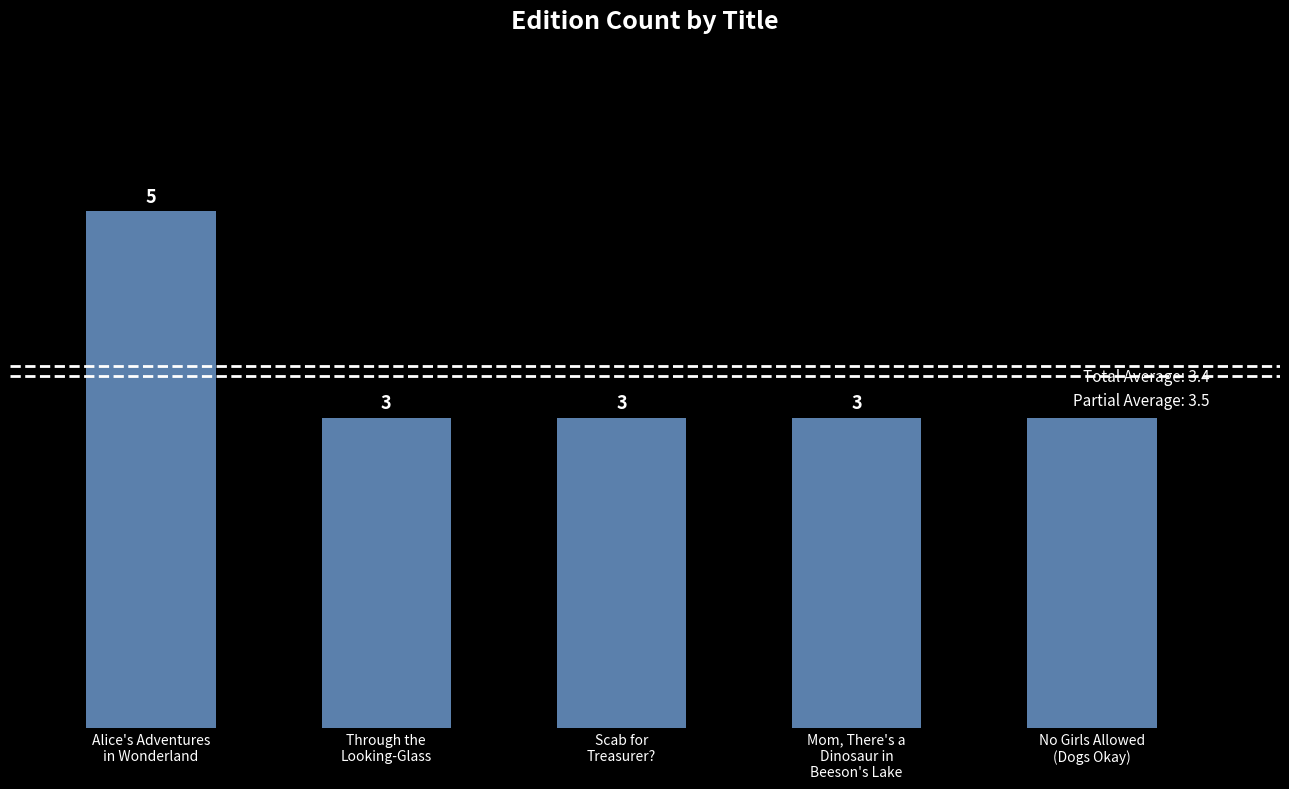

What is the sum of all values?

17